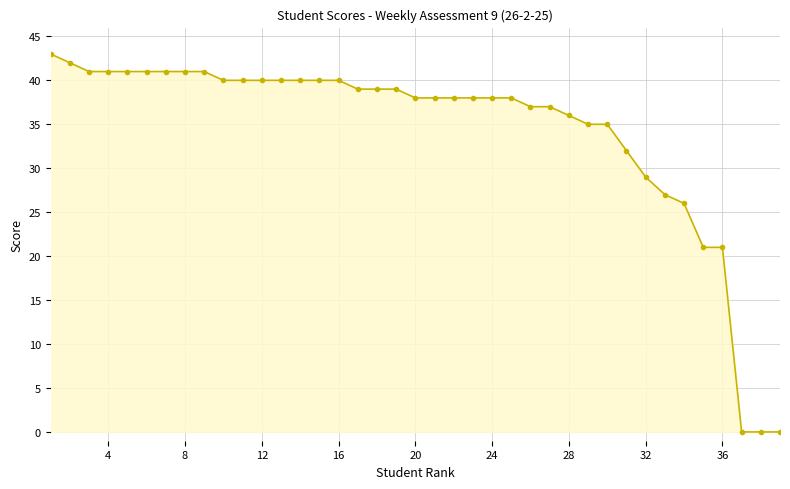

What is the average value?

34